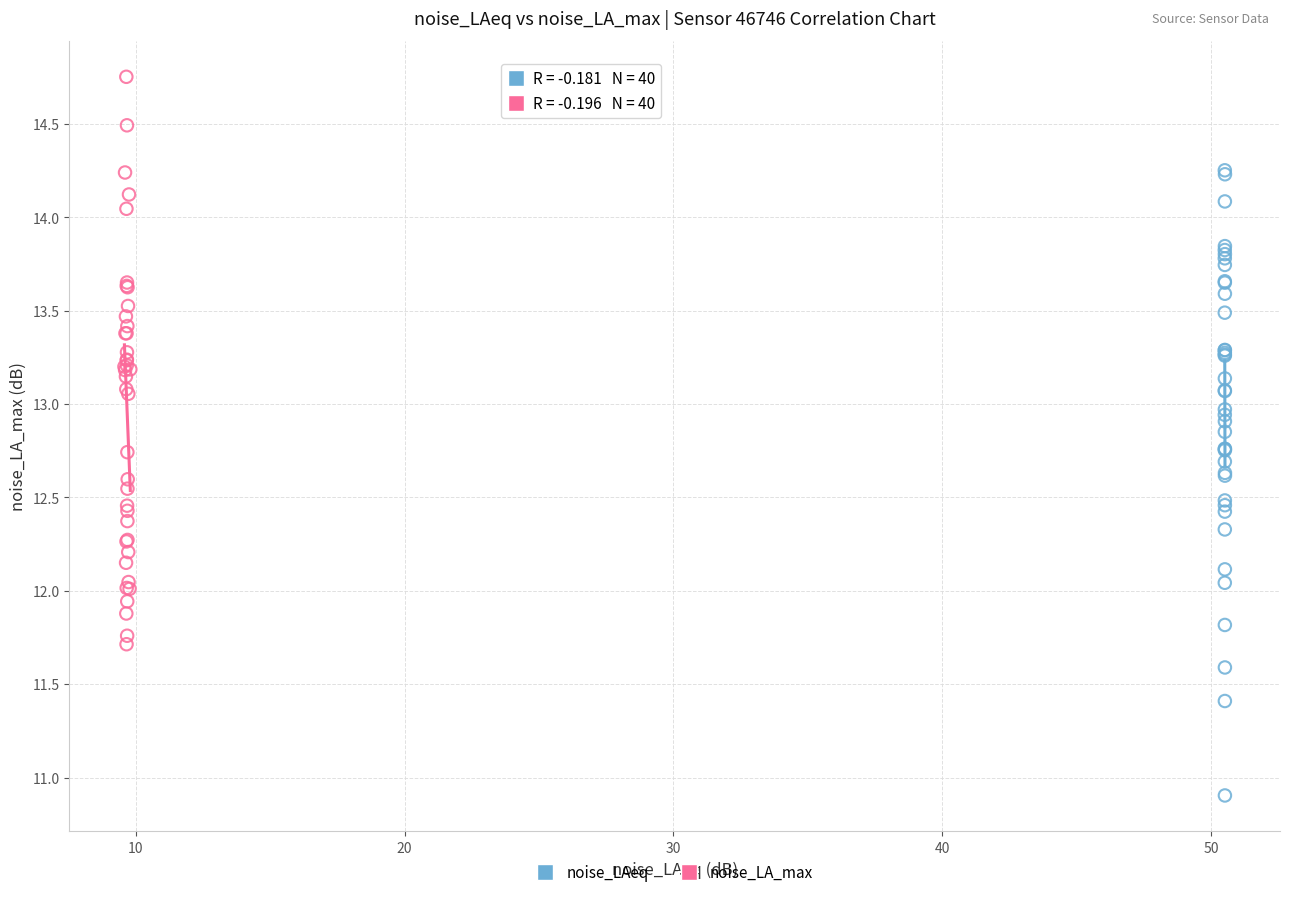

Which series has the widest spread of Y values?

noise_LAeq